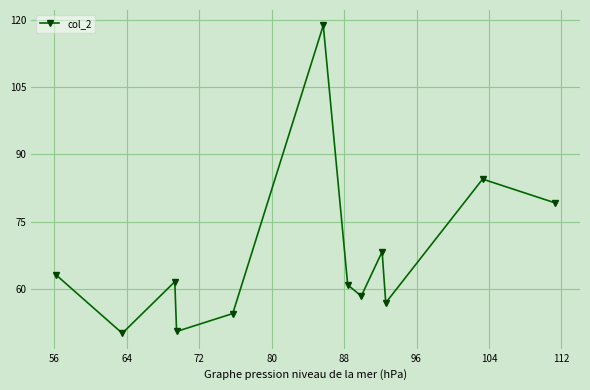

Is this an area chart (filled region under the line)?

No